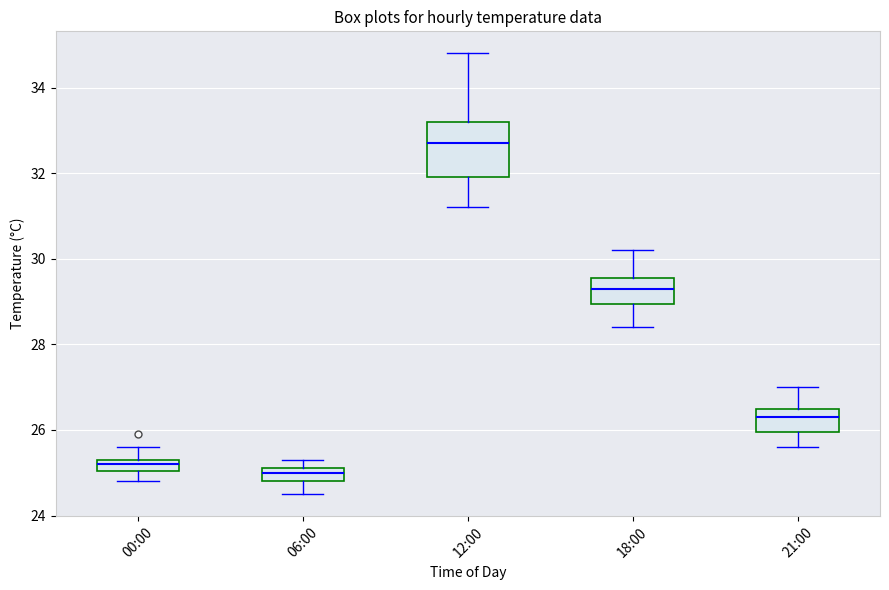

Where is the upper edge of the box for 12:00 on the y-axis? The values are not printed on the chart, so give them approximately, as read against the axis.

33.2